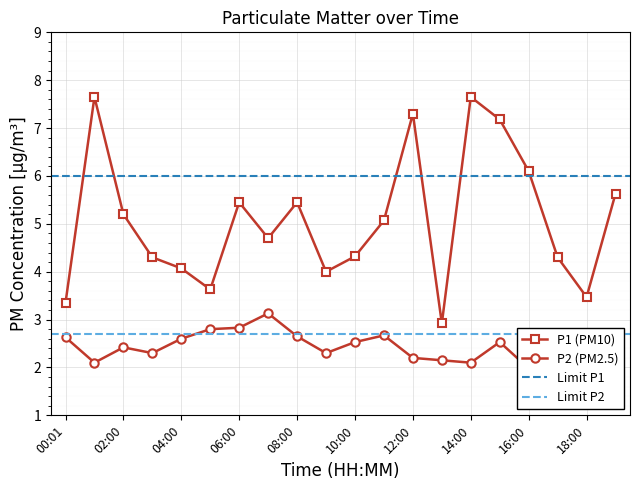

Is the value of P2 at 09:00 greater than the value of P1 at 02:00?

No